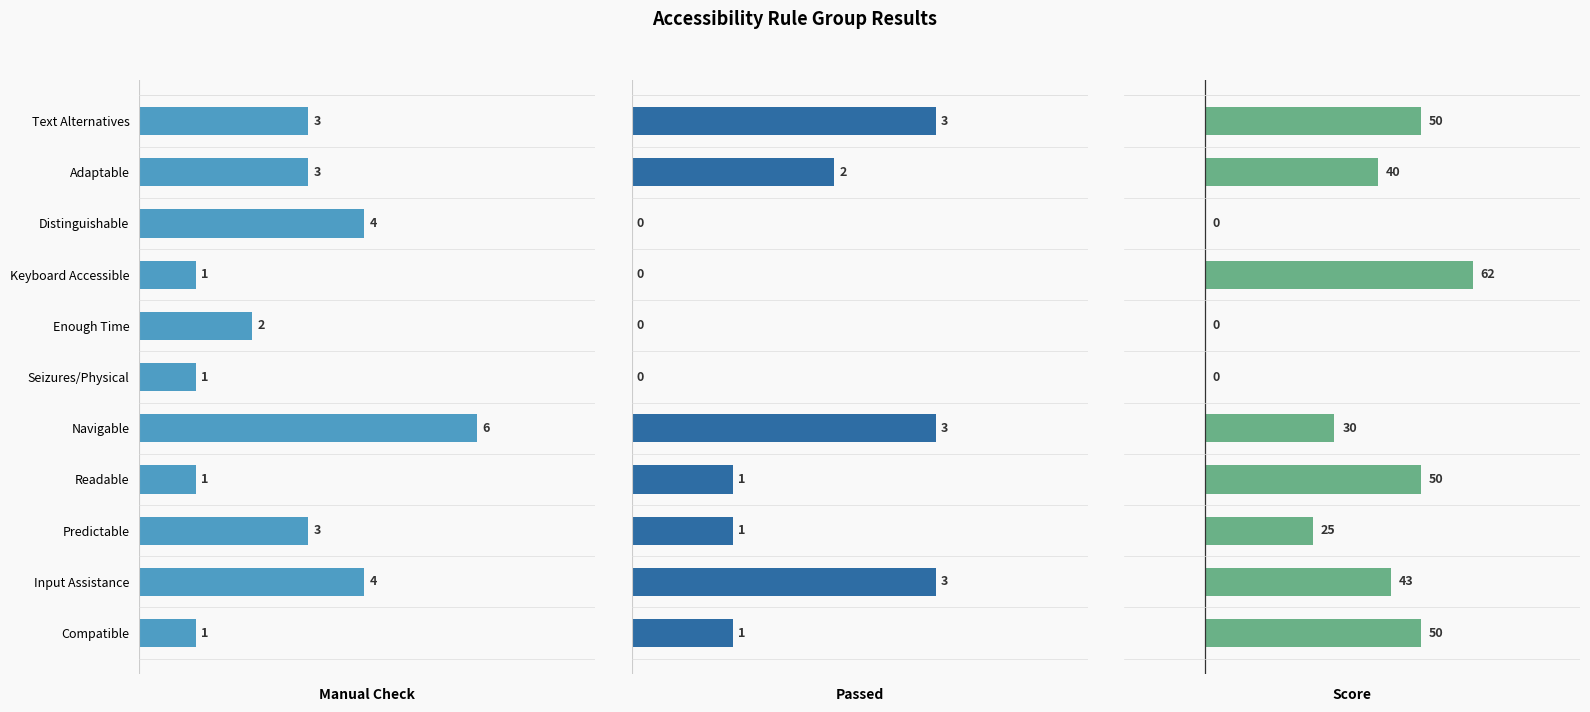

How many series are shown in this chart?

3